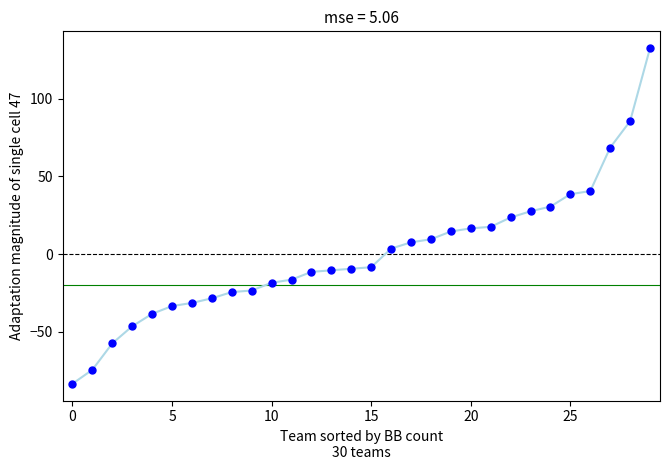

What is the difference between the maximum and minimum values?

216.0